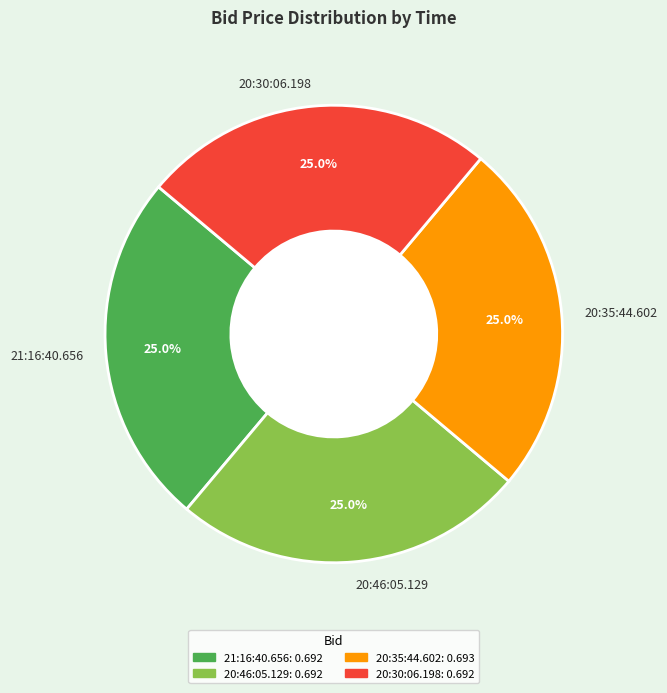

What is the total percentage of 21:16:40.656 and 20:30:06.198?

50.0%